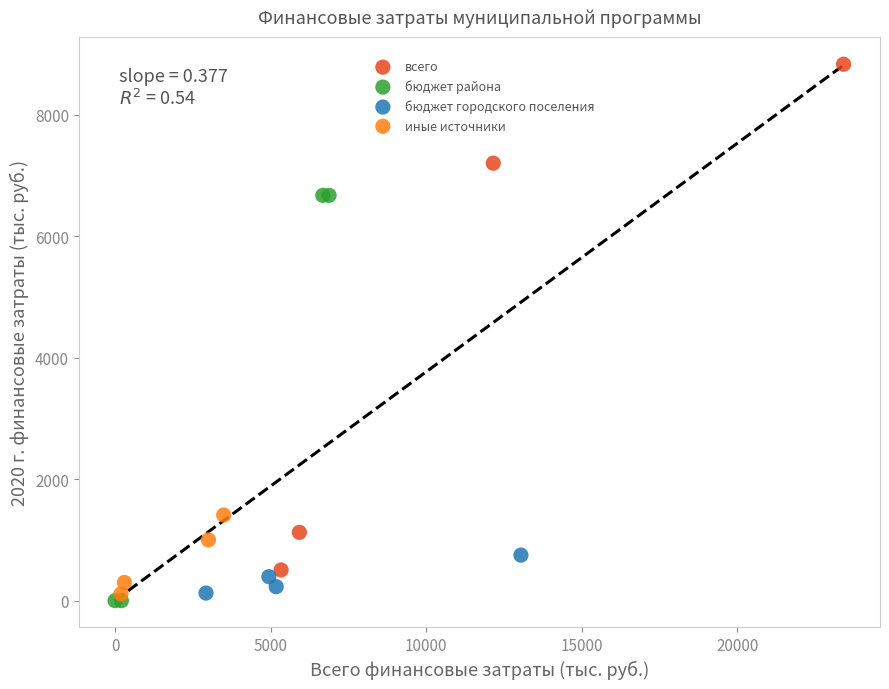

Which series has the largest Y range (max minus min)?

всего